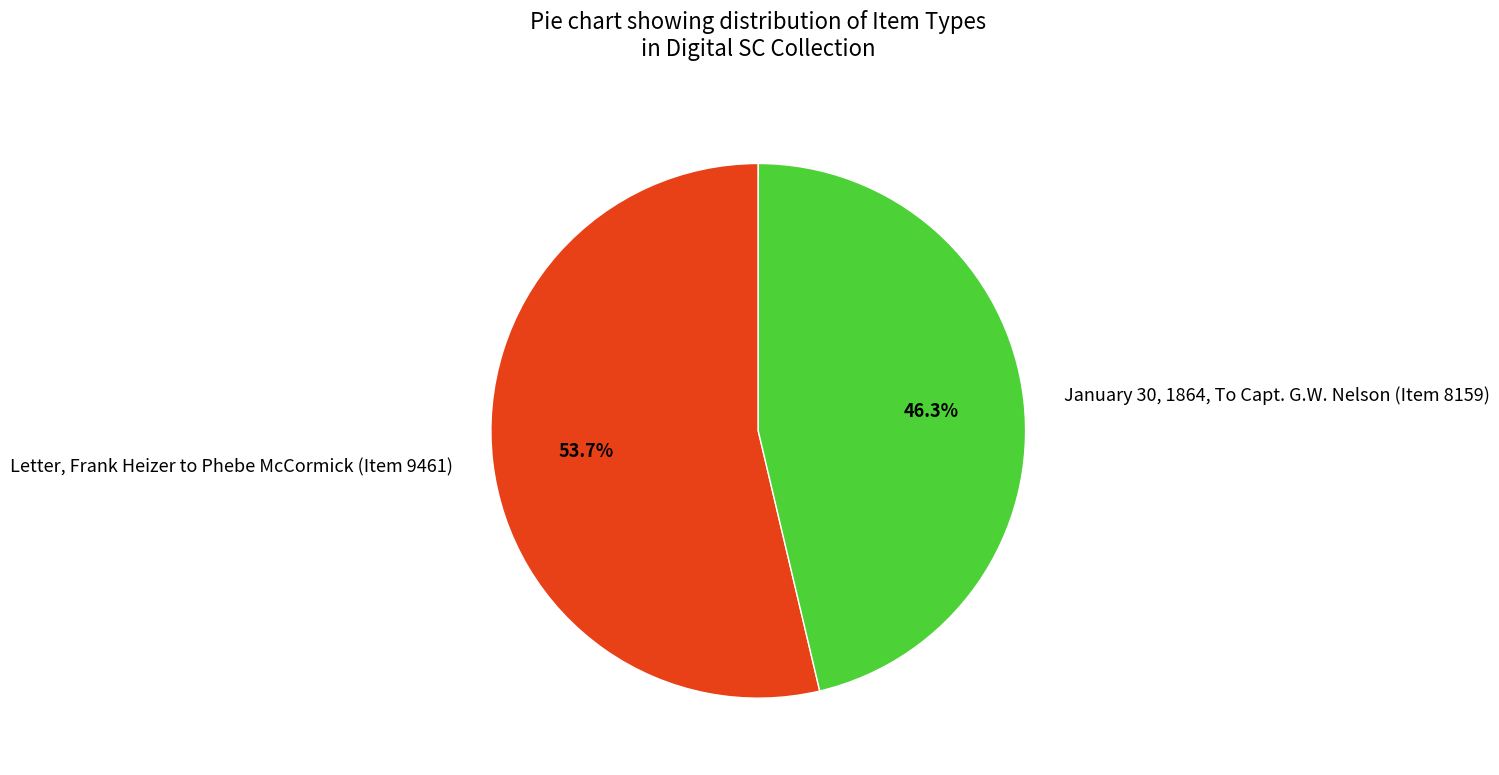

Rank the categories by value from highest to lowest.

Letter, Frank Heizer to Phebe McCormick (Item 9461), January 30, 1864, To Capt. G.W. Nelson (Item 8159)